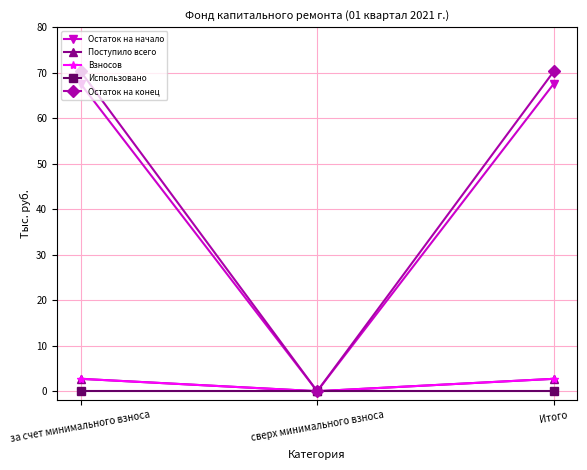

Which series has the largest range (max minus min)?

Остаток на конец